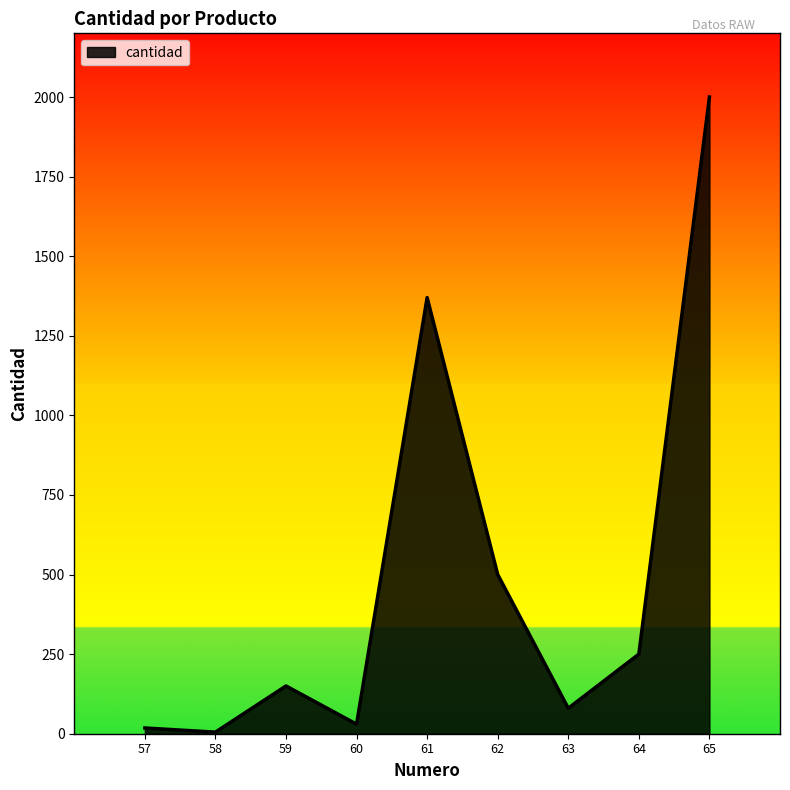

How many lines are shown in the chart?

1